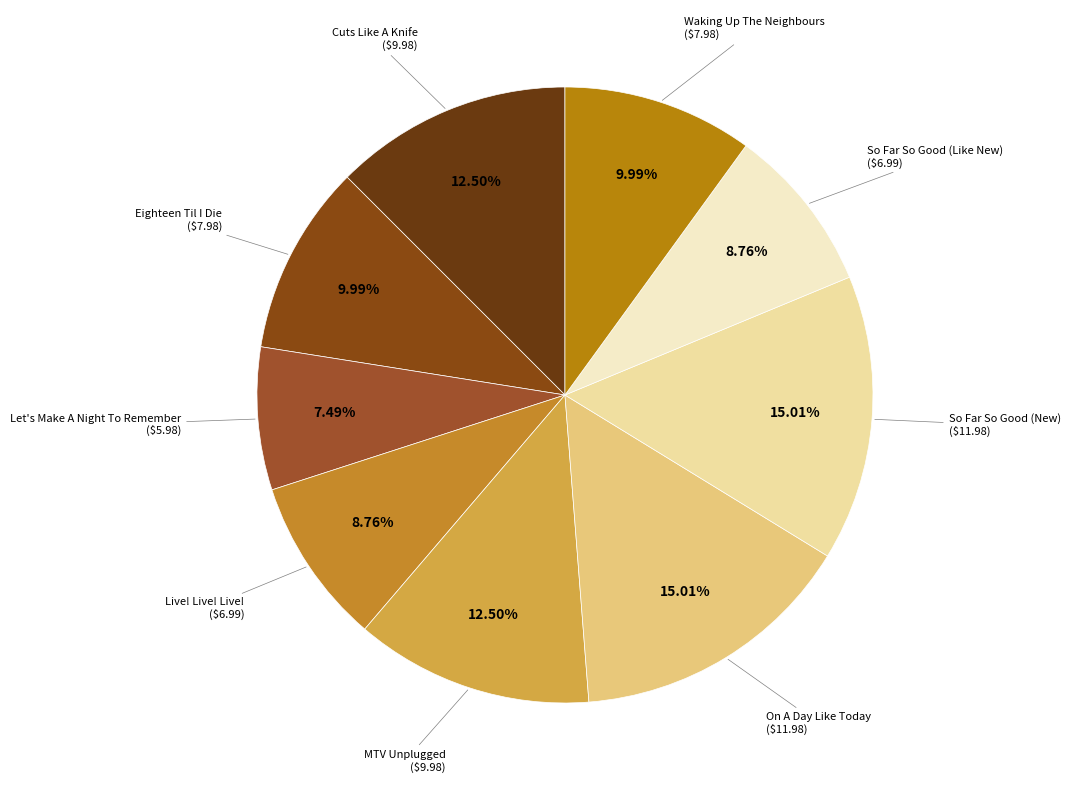

Is there a majority slice in this chart?

No